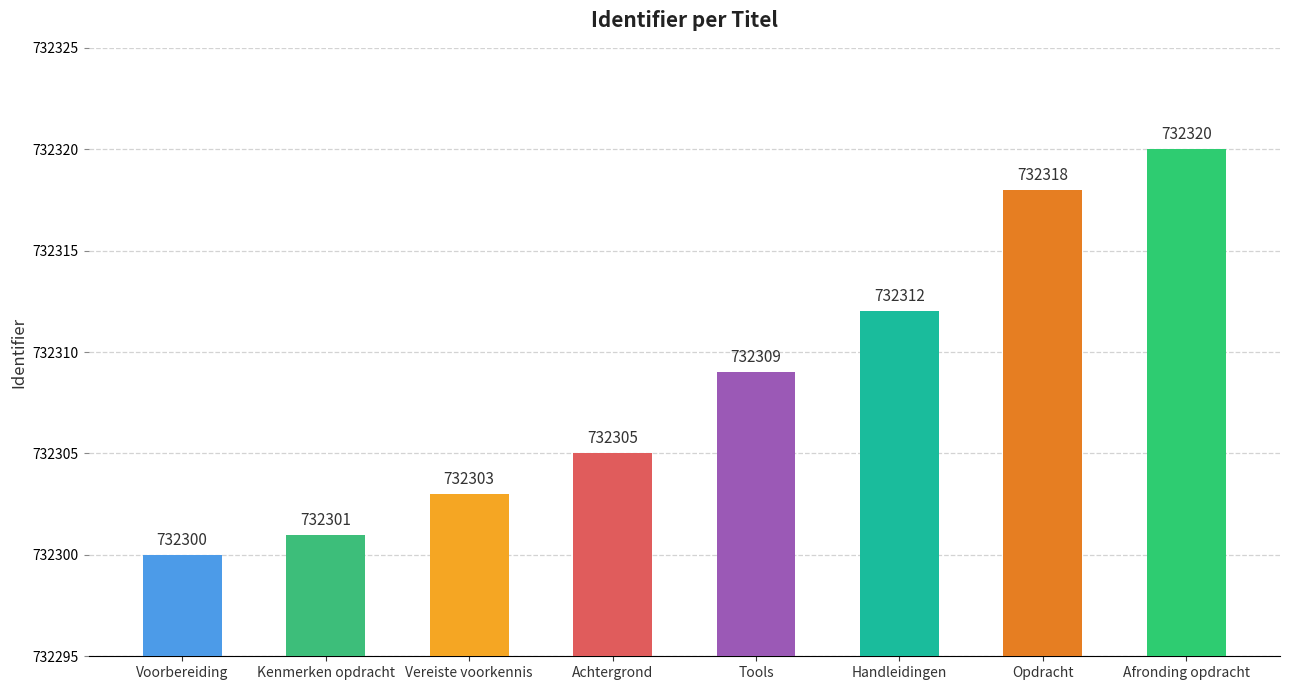

What is the difference between the maximum and minimum values?

20